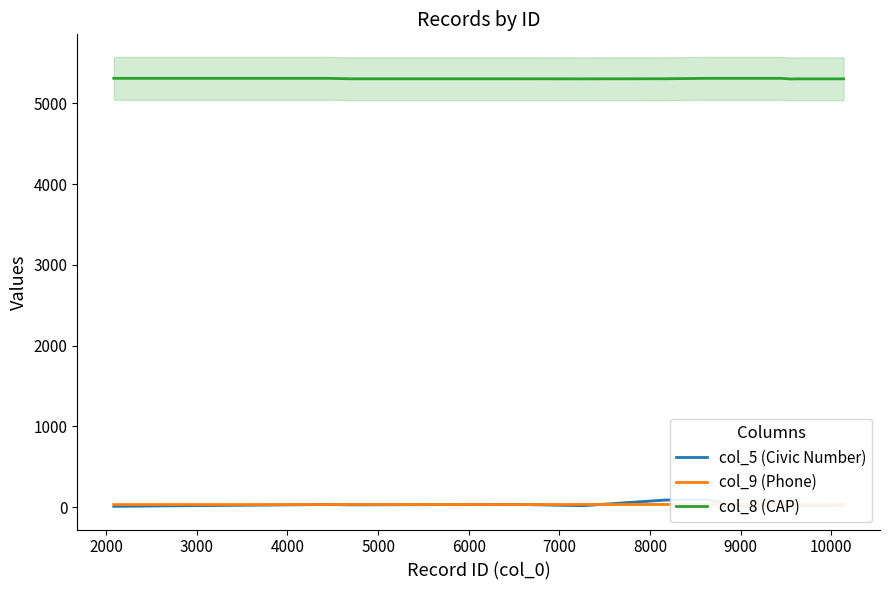

What is the lowest value of the col_8 (CAP) series?

5301.8